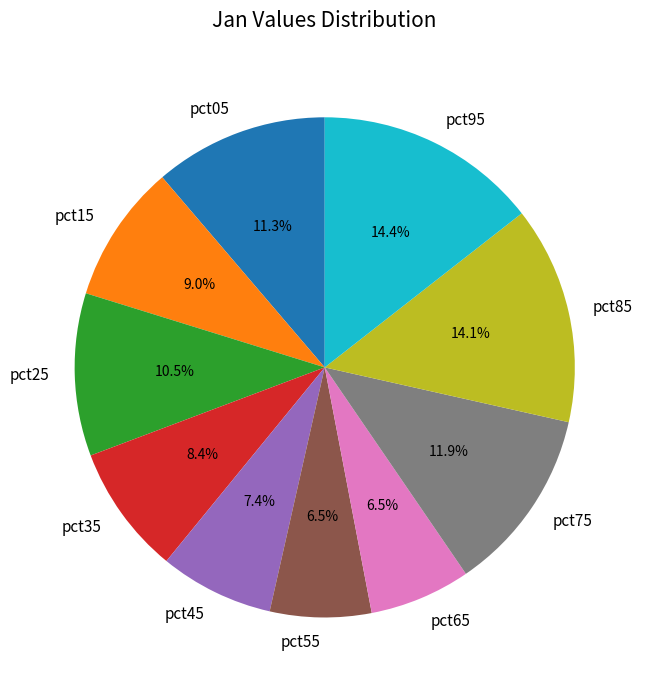

Does any single category account for the majority?

No